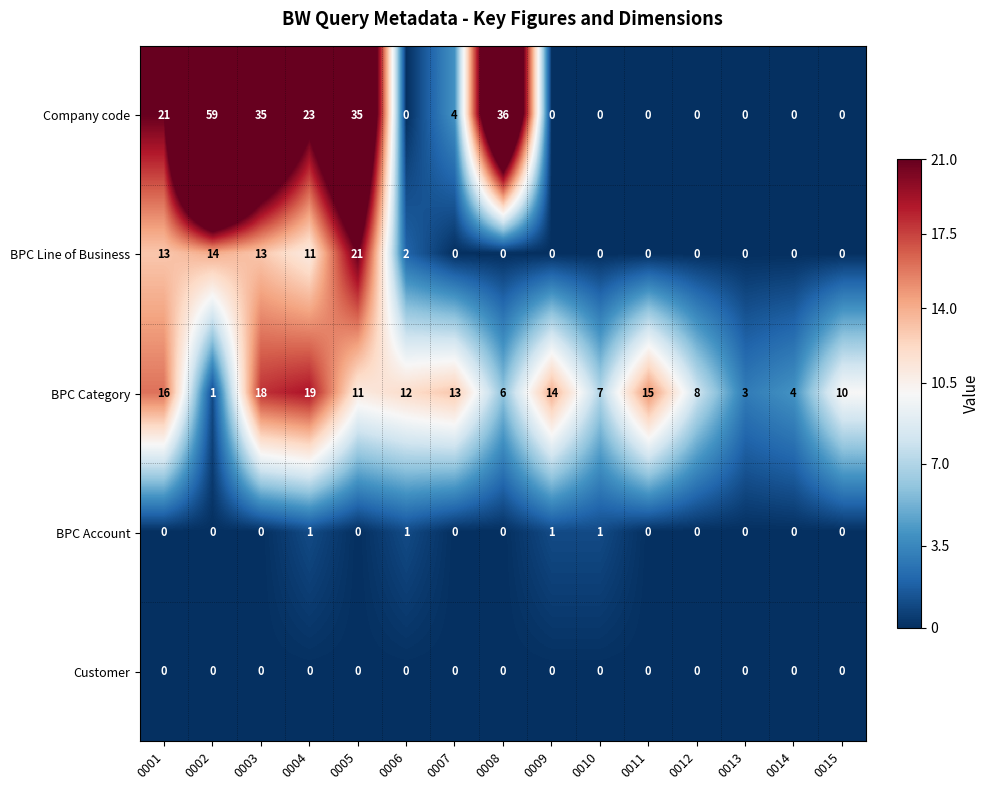

What is the total value across all series at 0003?

66